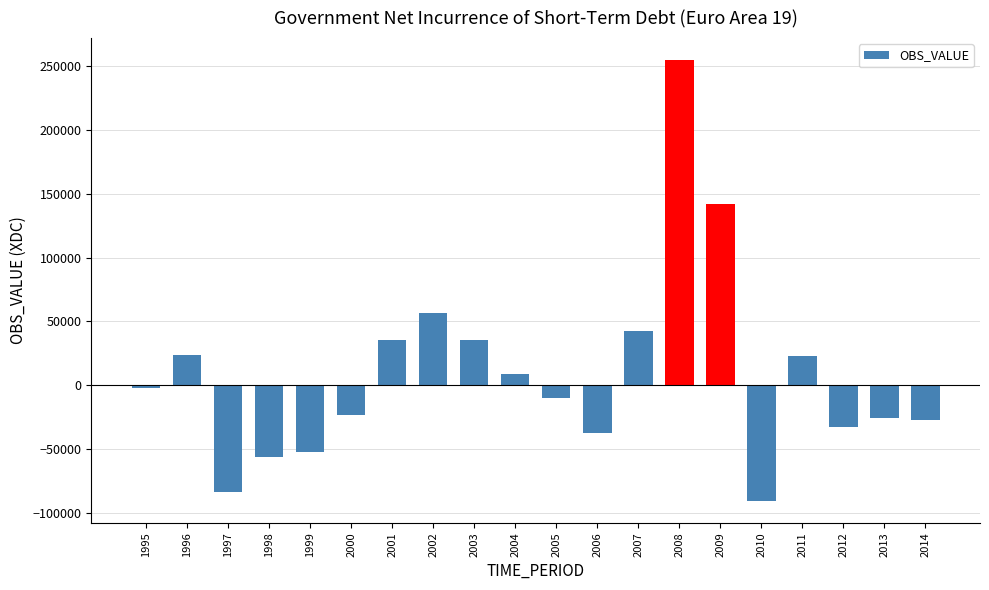

The value at 2013 is -25712.4. True or false?

True